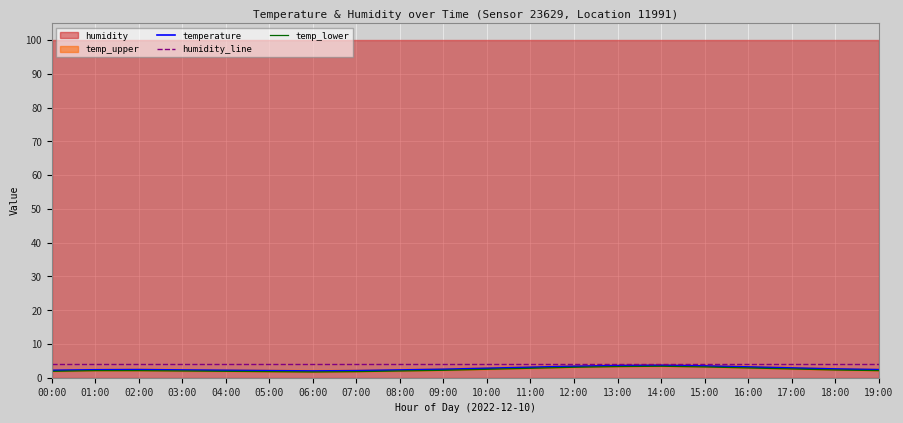

What is the minimum value for temp_lower?

1.7